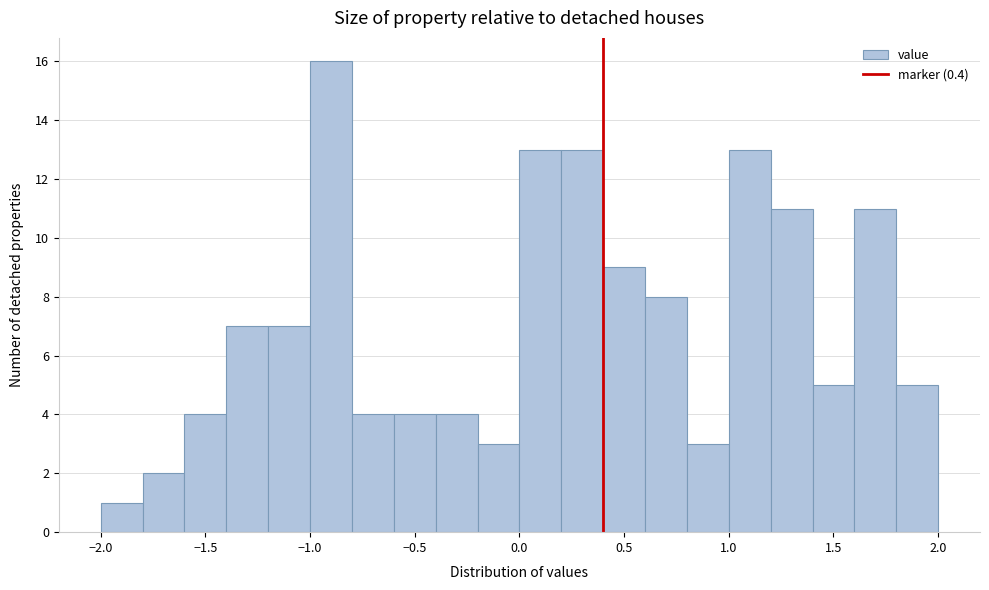

Over which range of the x-axis is the bar tallest?

-1.0 to -0.8